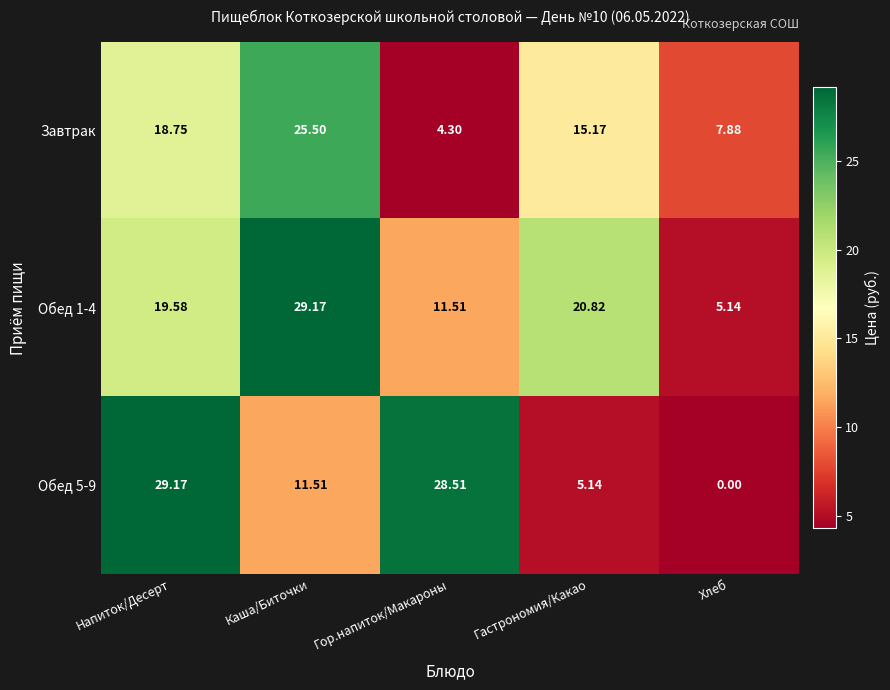

Is the value of Обед 1-4 at Гастрономия/Какао greater than the value of Завтрак at Гастрономия/Какао?

Yes